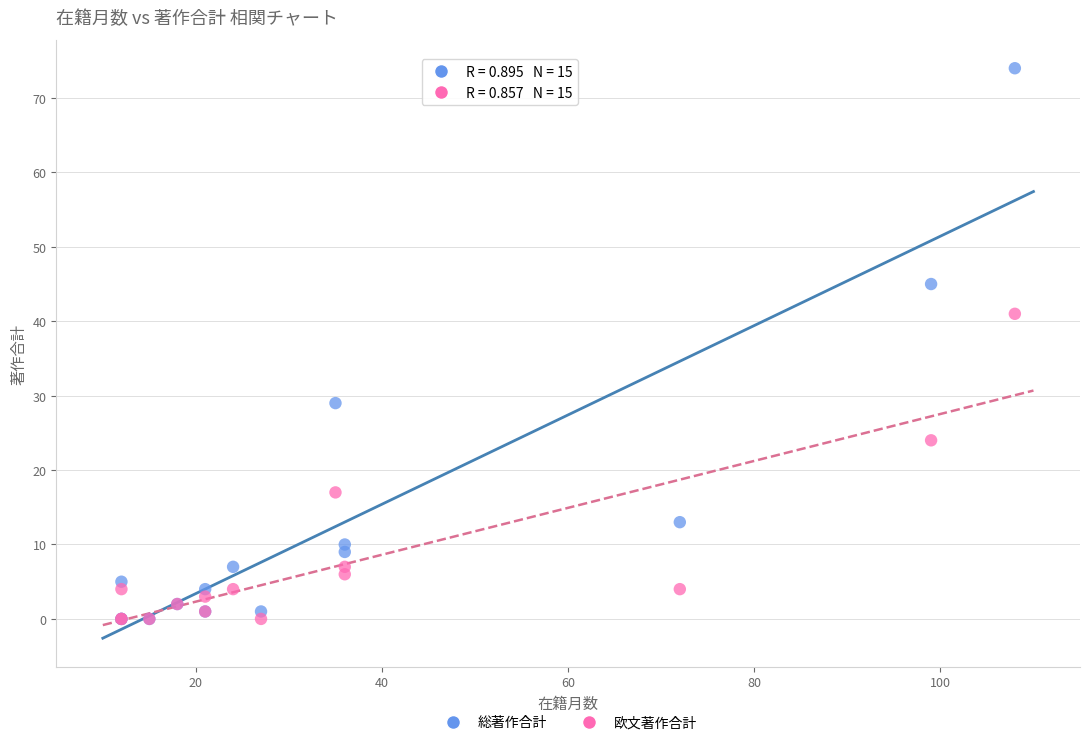

Across all series, what Y value is closest to 37?

41